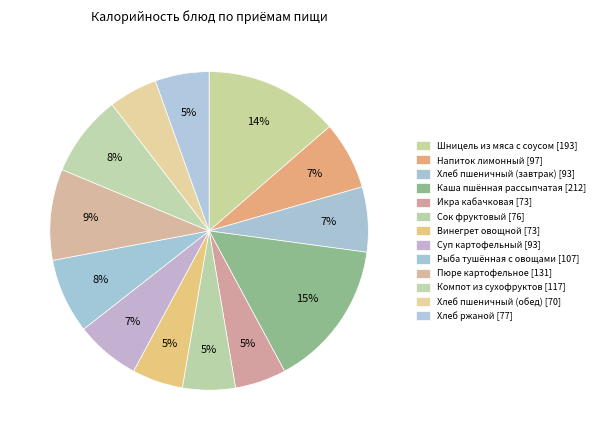

Which category has the smallest portion of the pie?

Хлеб пшеничный (обед)